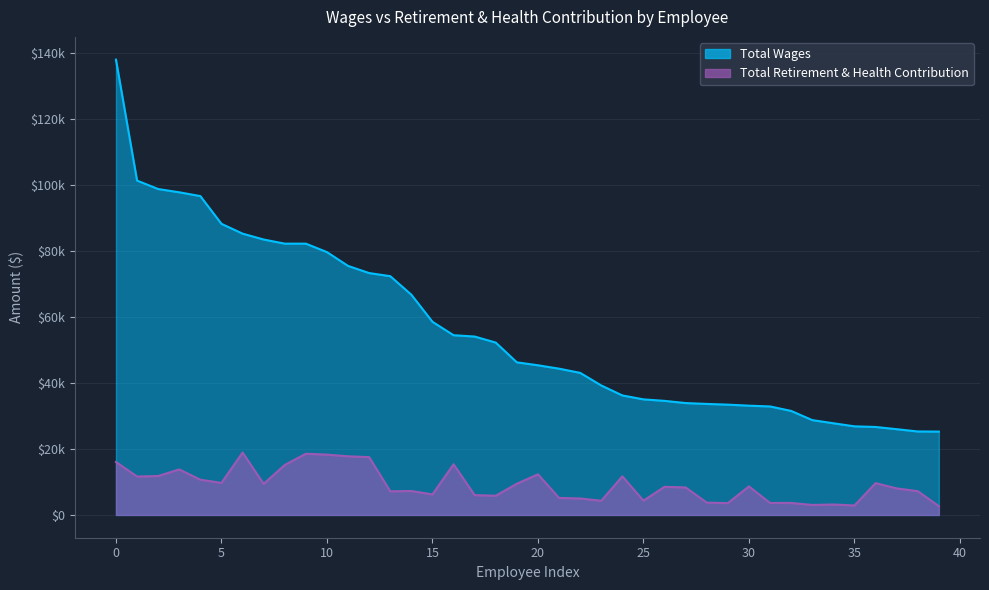

Which series changed the most between 28 and 39?

Total Wages